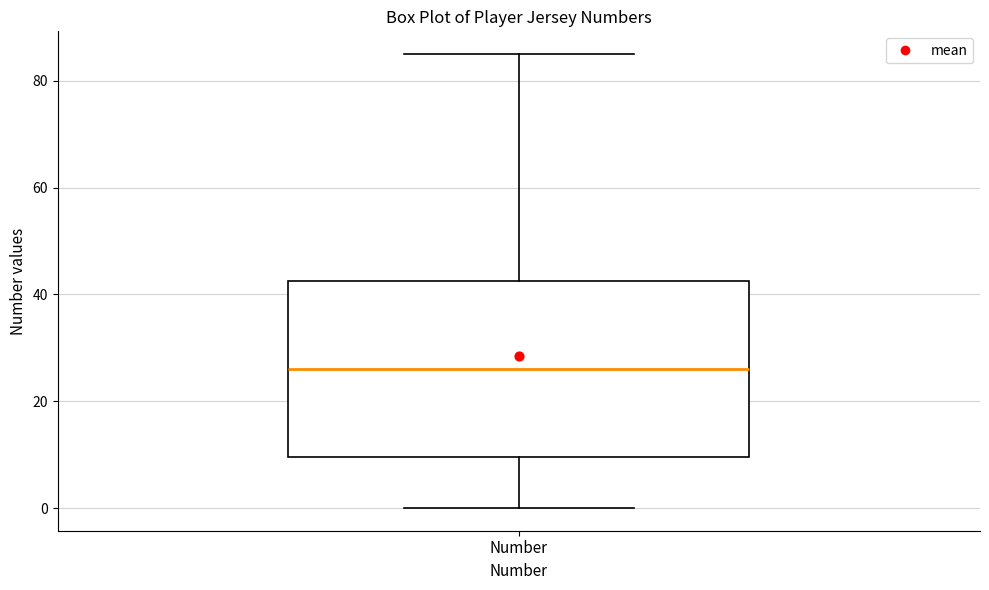

Transcribe this box plot: give where the median line is, the range the box spans, and where the two whiskers end, as read against the y-axis. The values are not printed on the chart, so give them approximately, as read against the axis.

median 26, box 10 to 42, whiskers 0 to 86